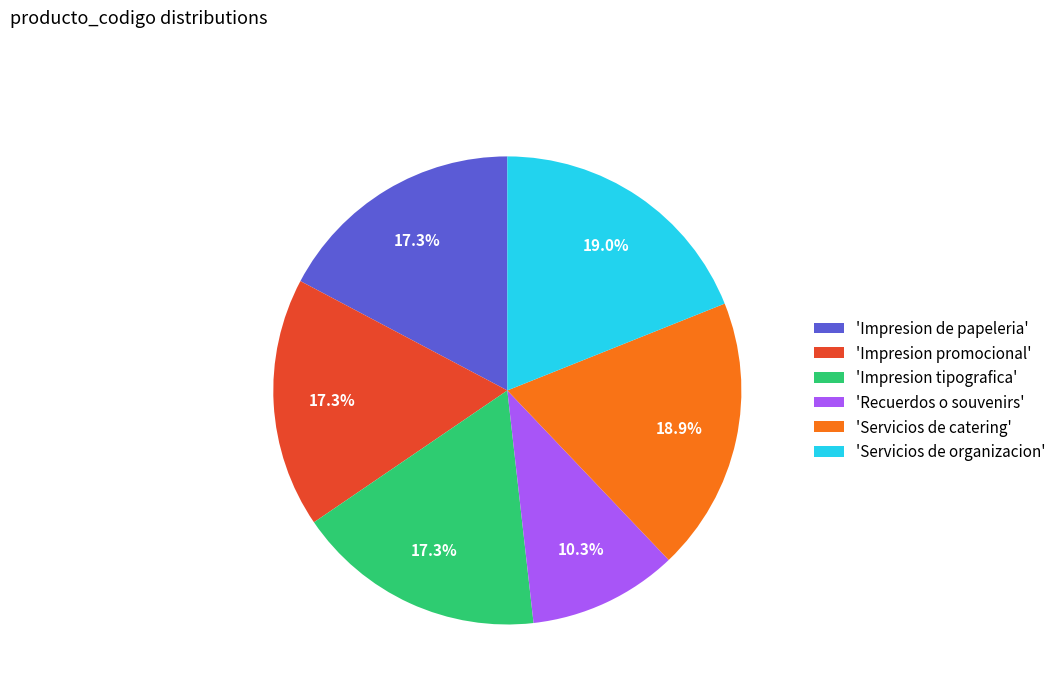

Combined, what portion of the pie is 'Impresion promocional' and 'Recuerdos o souvenirs'?

27.6%